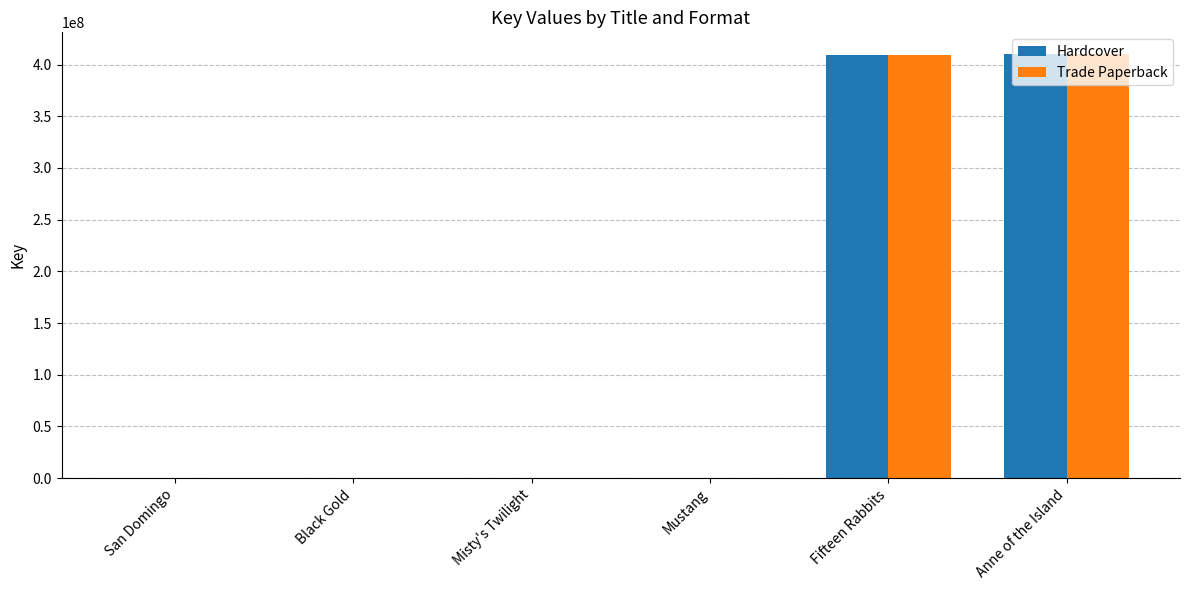

What is the sum of all Hardcover values?

820968285